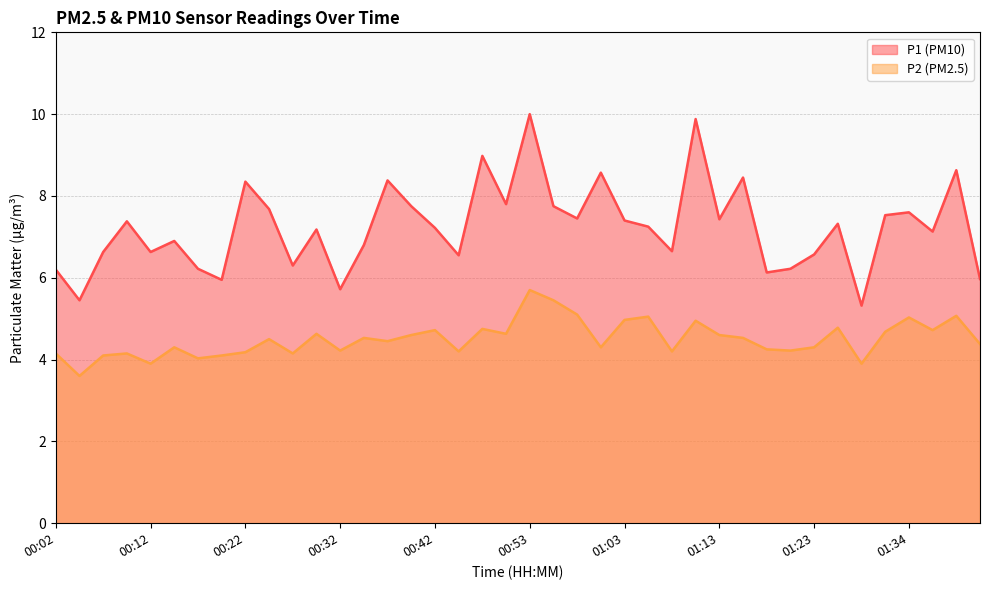

The value of P2 at 01:23 is 2.6. True or false?

False